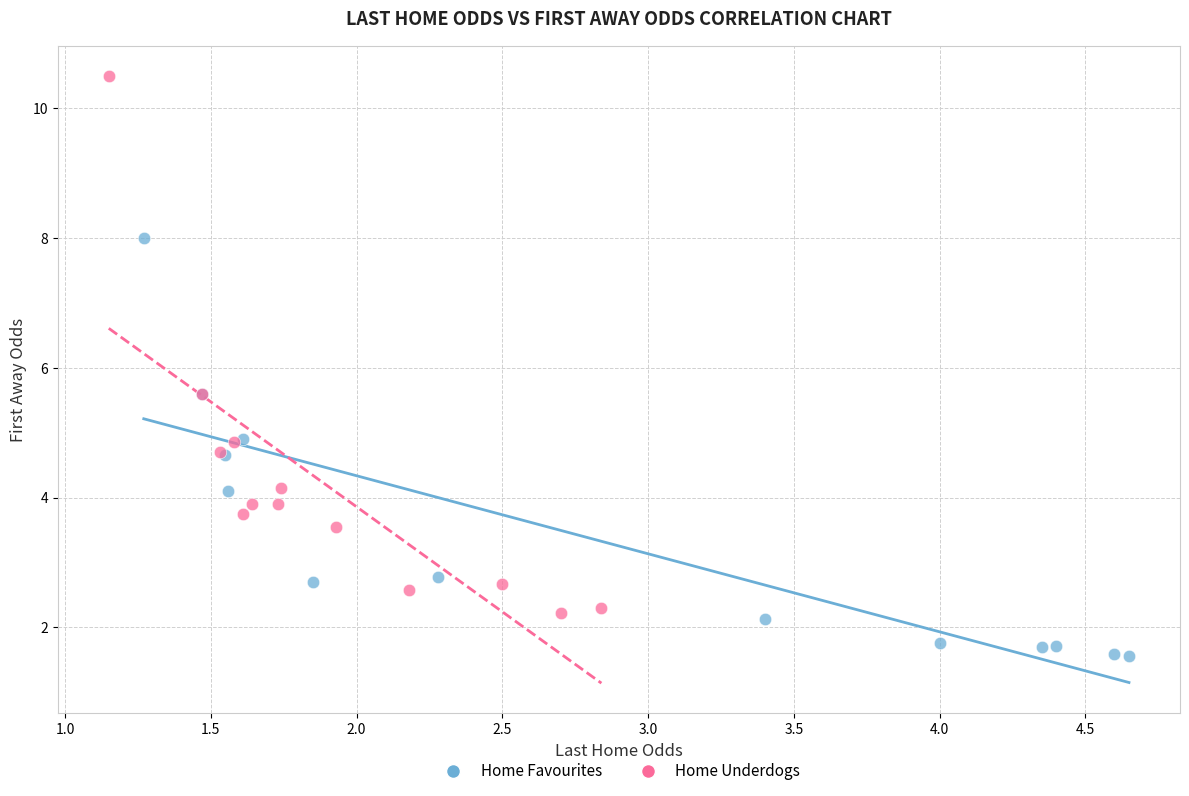

Which series reaches the maximum Y coordinate?

Home Underdogs